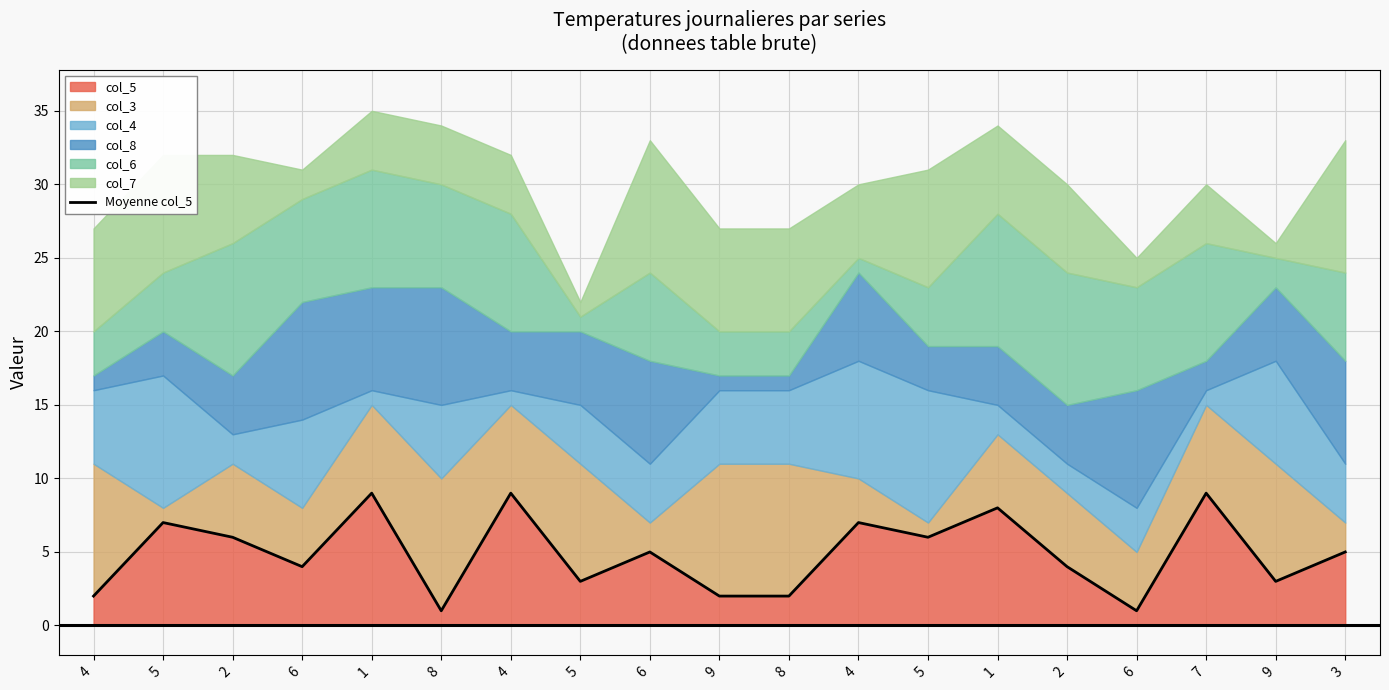

Reading right to left, extract all data points from this chart.

5	3	9	1	4	8	6	7	2	2	5	3	9	1	9	4	6	7	2